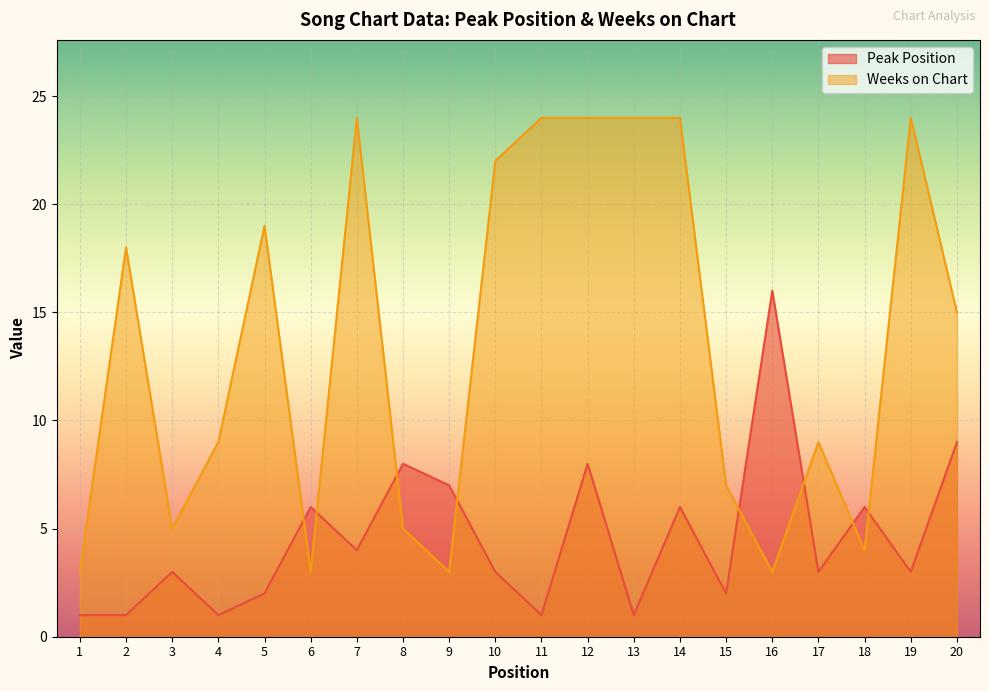

Where does the Weeks on Chart series first go above 15?

2